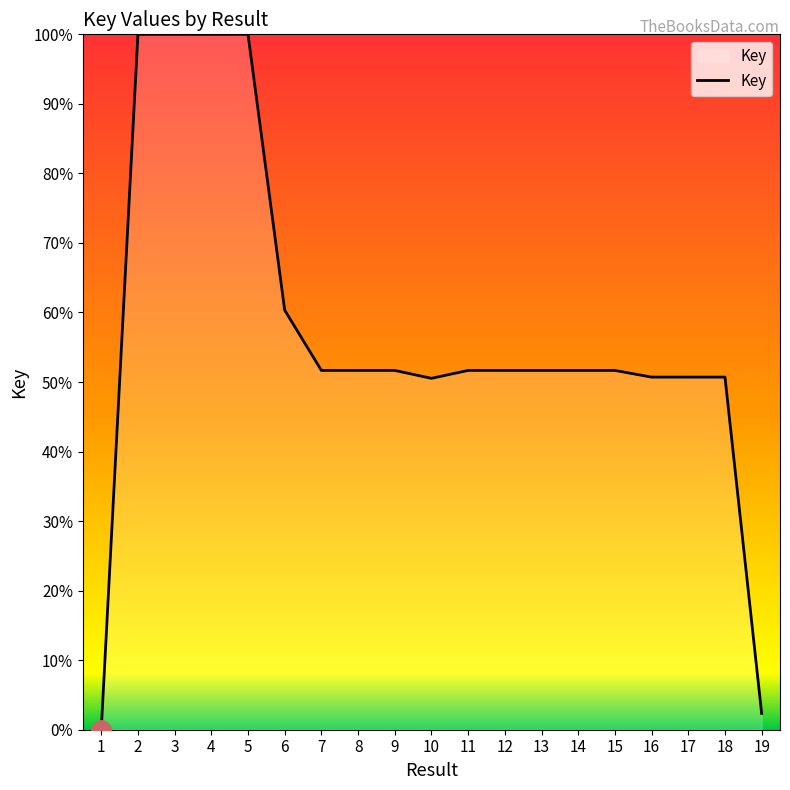

What is the sum of all values?

10.8